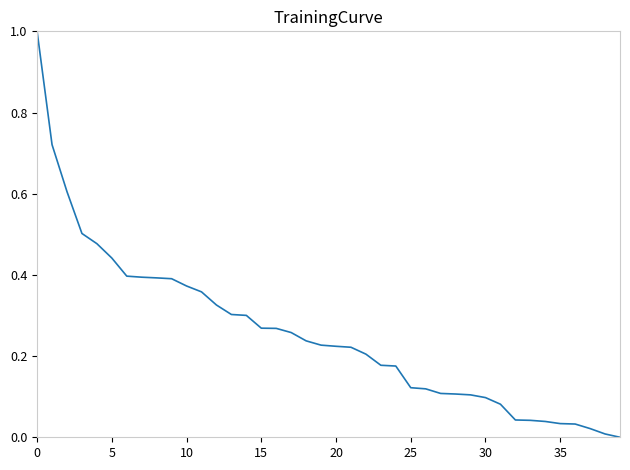

What is the greatest value displayed?

1.0